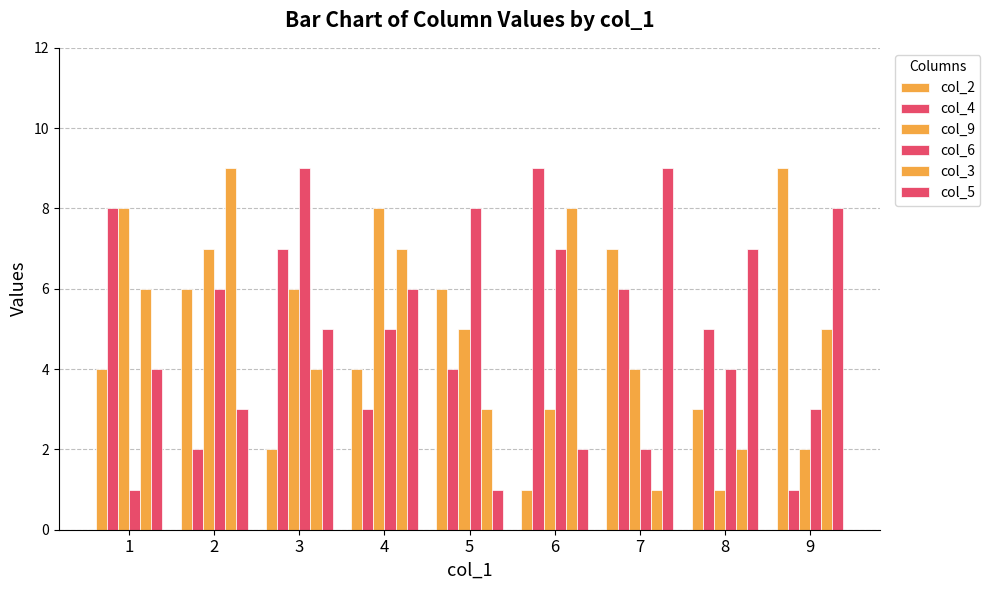

Reading left to right, what are all the values shown in this chart?

col_2: 4	6	2	4	6	1	7	3	9
col_4: 8	2	7	3	4	9	6	5	1
col_9: 8	7	6	8	5	3	4	1	2
col_6: 1	6	9	5	8	7	2	4	3
col_3: 6	9	4	7	3	8	1	2	5
col_5: 4	3	5	6	1	2	9	7	8